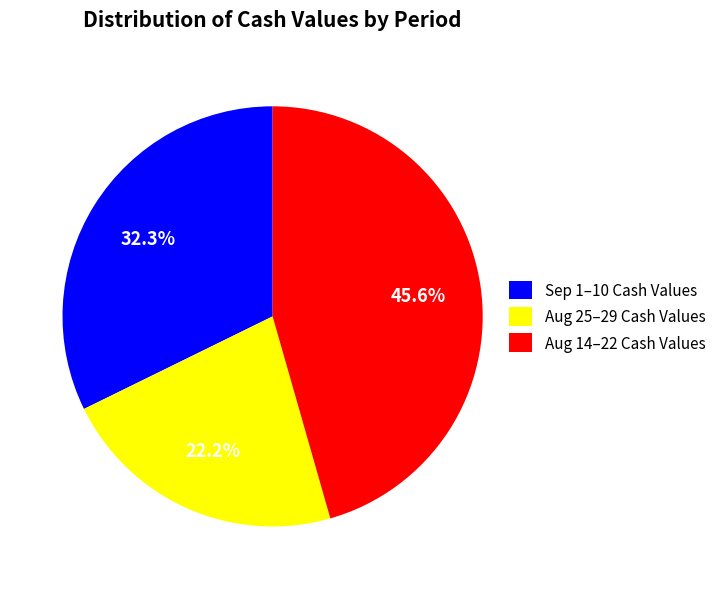

To the nearest percent, what is the difference between the largest and smallest slice percentages?

23%